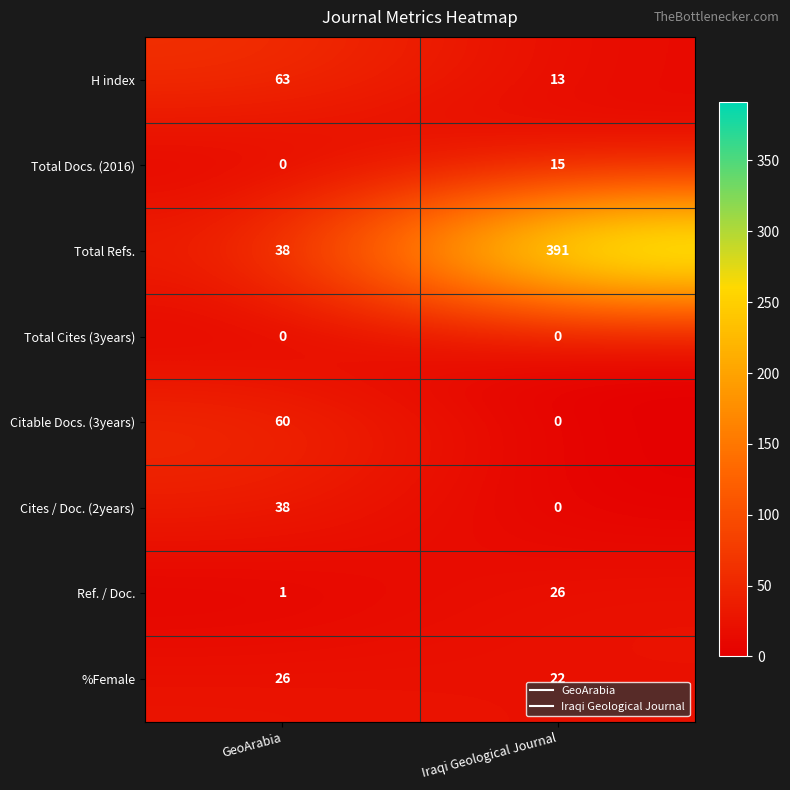

How many series are shown in this chart?

8